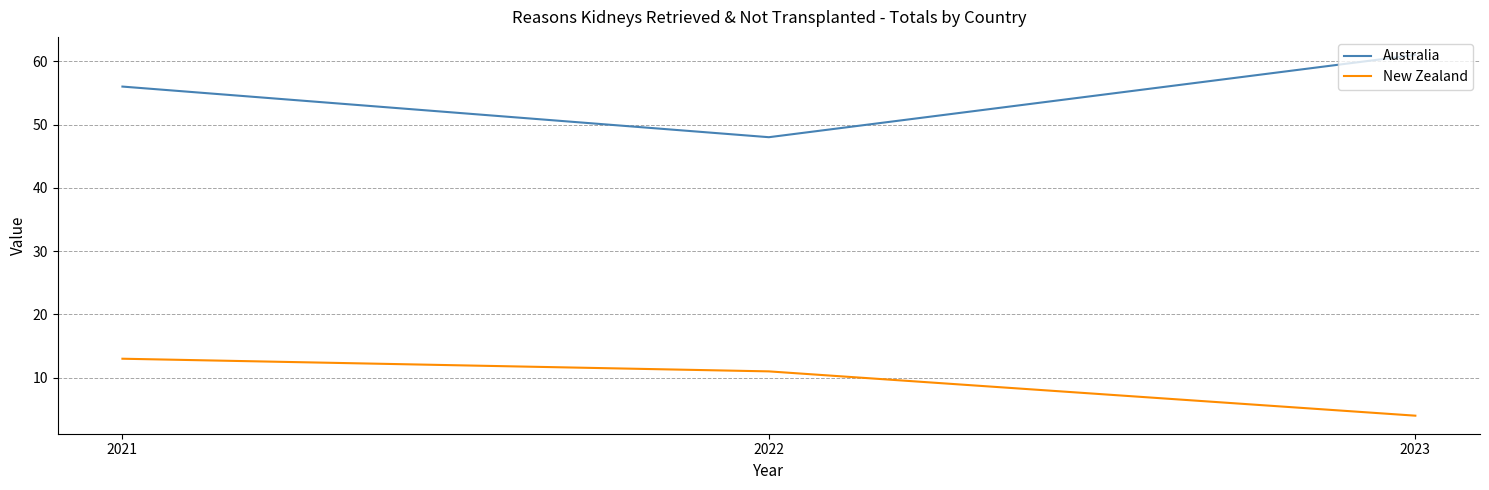

How many lines are shown in the chart?

2